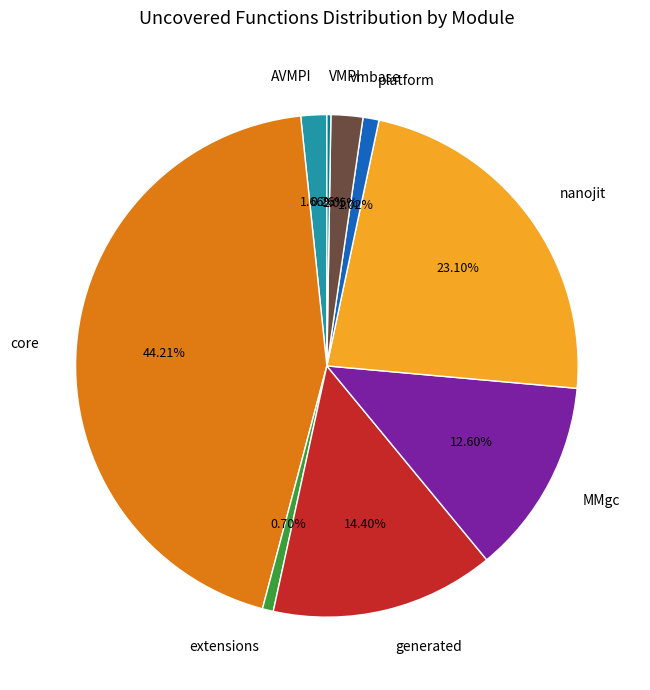

True or false: generated accounts for 14% of the total.

True